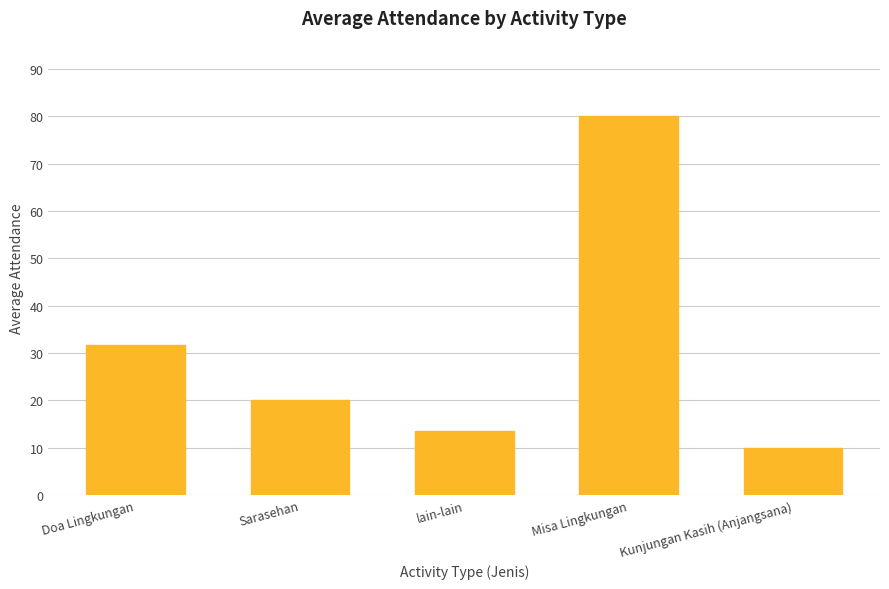

List the labels in order of value, largest first.

Misa Lingkungan, Doa Lingkungan, Sarasehan, lain-lain, Kunjungan Kasih (Anjangsana)